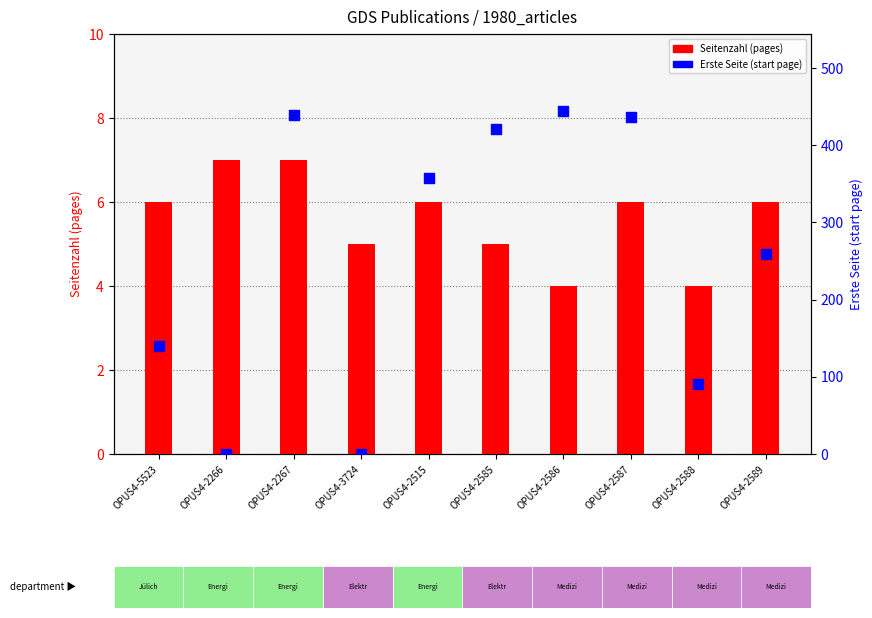

What is the total value across all series at OPUS4-2267?

446